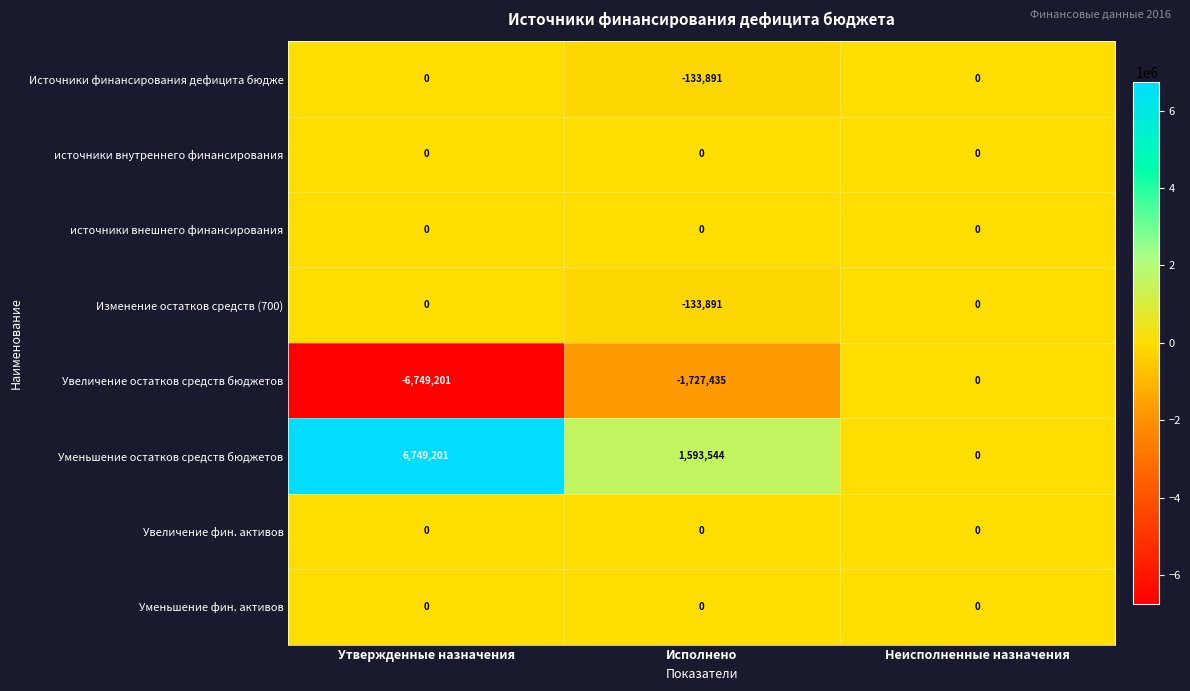

Reading right to left, transcribe all the data shown in this chart.

Источники финансирования дефицита бюдже: 0	-133891	0
источники внутреннего финансирования: 0	0	0
источники внешнего финансирования: 0	0	0
Изменение остатков средств (700): 0	-133891	0
Увеличение остатков средств бюджетов: 0	-1727435	-6749201
Уменьшение остатков средств бюджетов: 0	1593544	6749201
Увеличение фин. активов: 0	0	0
Уменьшение фин. активов: 0	0	0